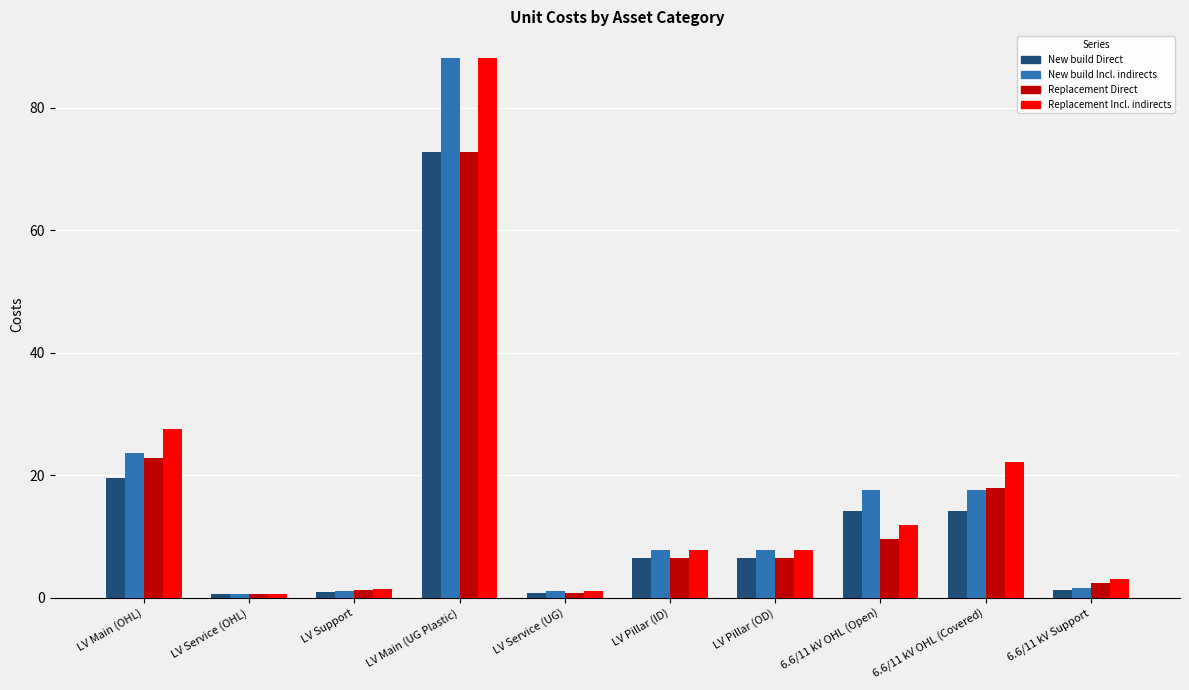

What is the value of the New build Incl. indirects bar at the 4th from the left?

88.0